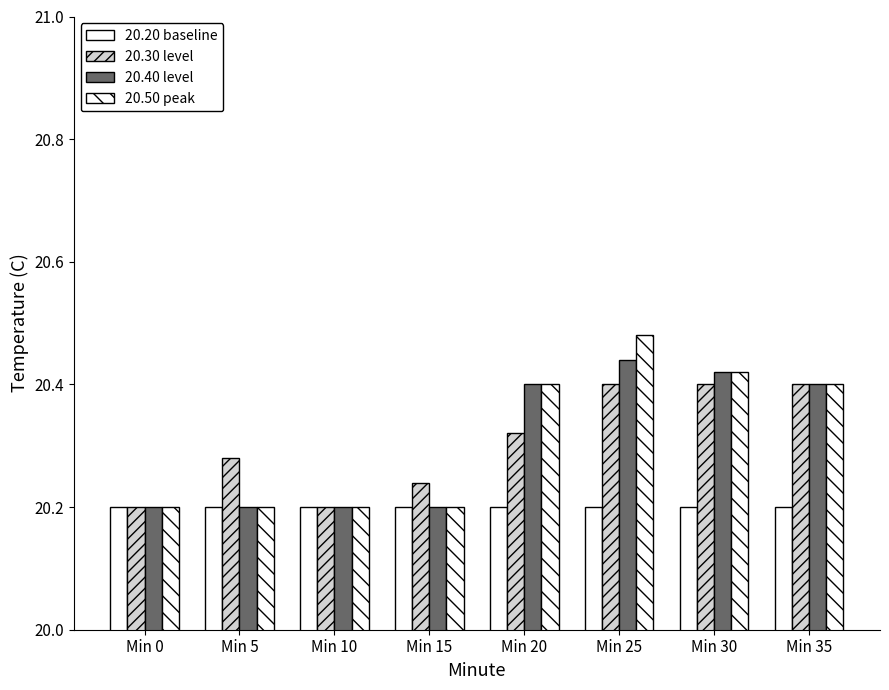

Are the bars grouped side by side (vs. stacked)?

Yes